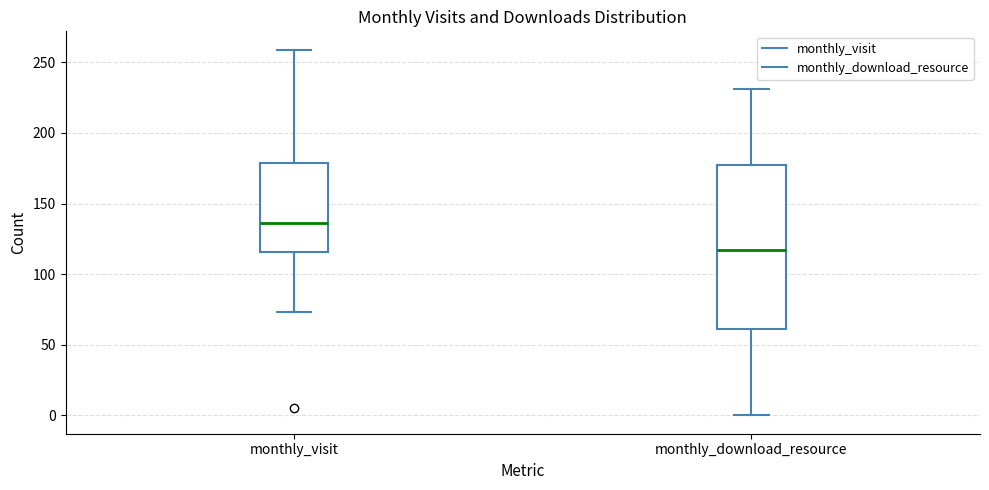

Reading left to right, transcribe this box plot: for each box, give where its median line is, the range the box spans, and where its two whiskers end, as read against the y-axis. The values are not printed on the chart, so give them approximately, as read against the axis.

monthly_visit: median 135, box 115 to 180, whiskers 75 to 260
monthly_download_resource: median 115, box 60 to 175, whiskers 0 to 230